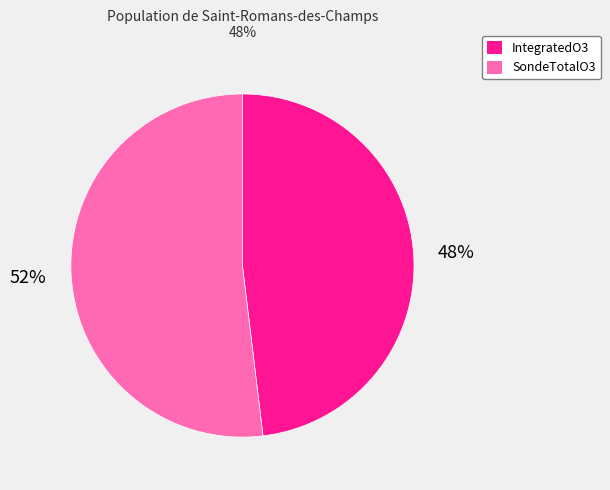

To the nearest percent, what is the combined percentage of SondeTotalO3 and IntegratedO3?

100%